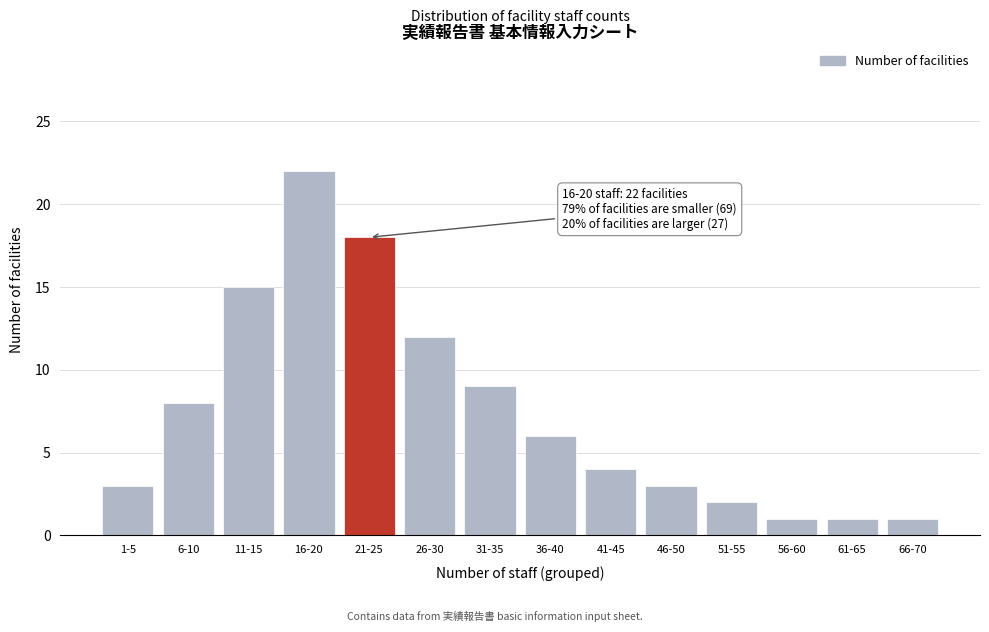

Reading left to right, transcribe all the data shown in this chart.

3	8	15	22	18	12	9	6	4	3	2	1	1	1